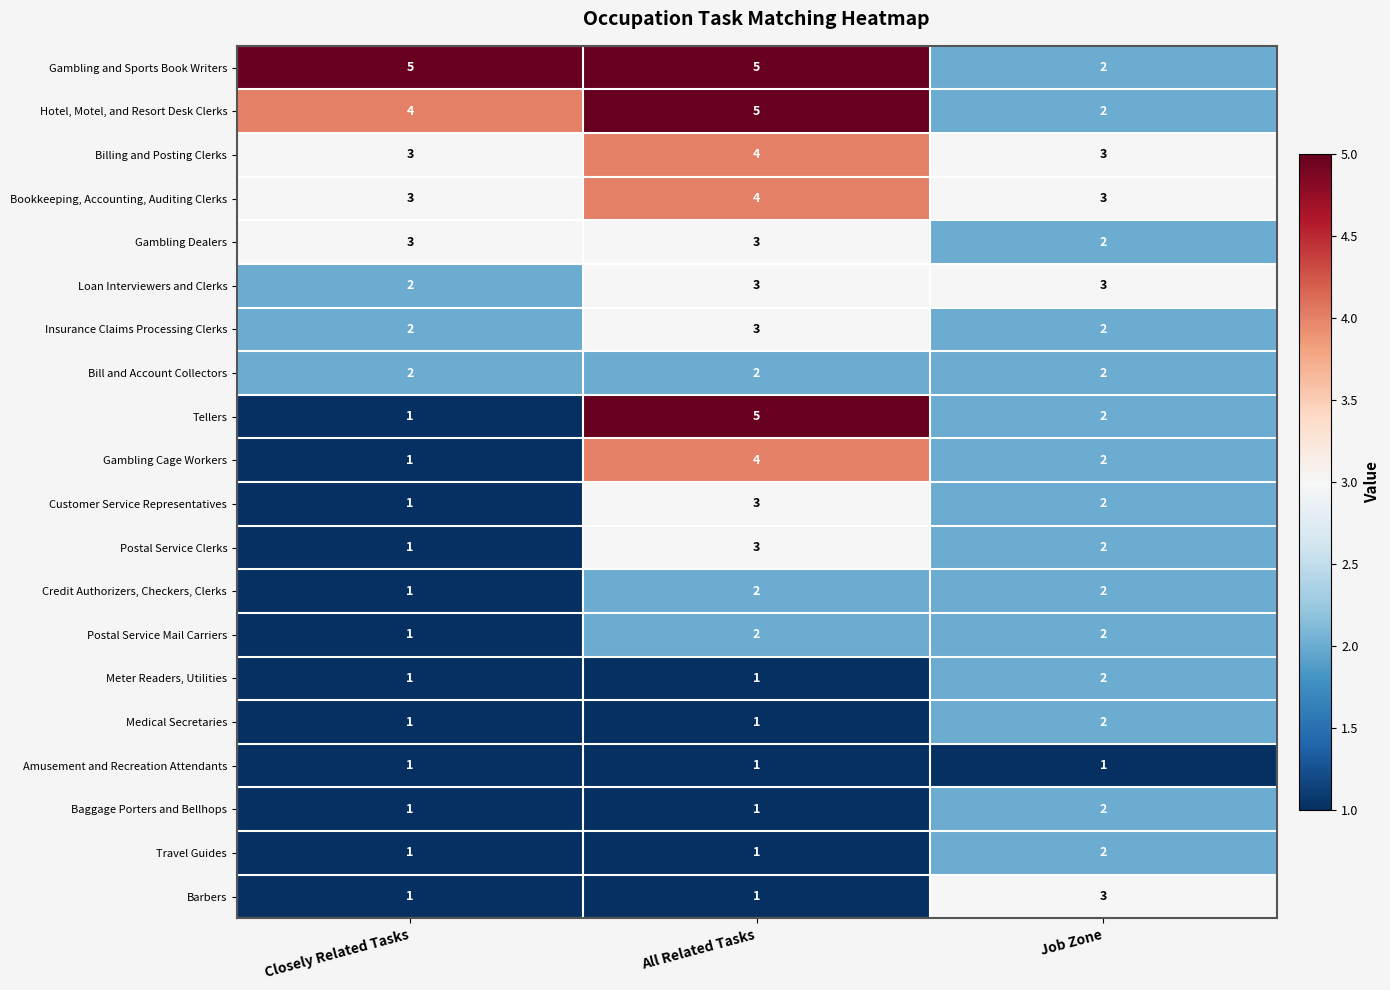

How many Travel Guides values are between 1 and 2?

3